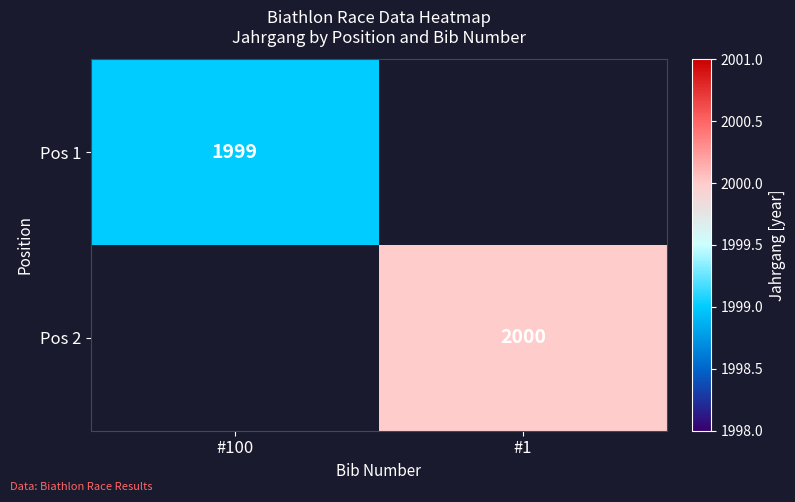

The Pos 2 series shows 2000 at #1. True or false?

True